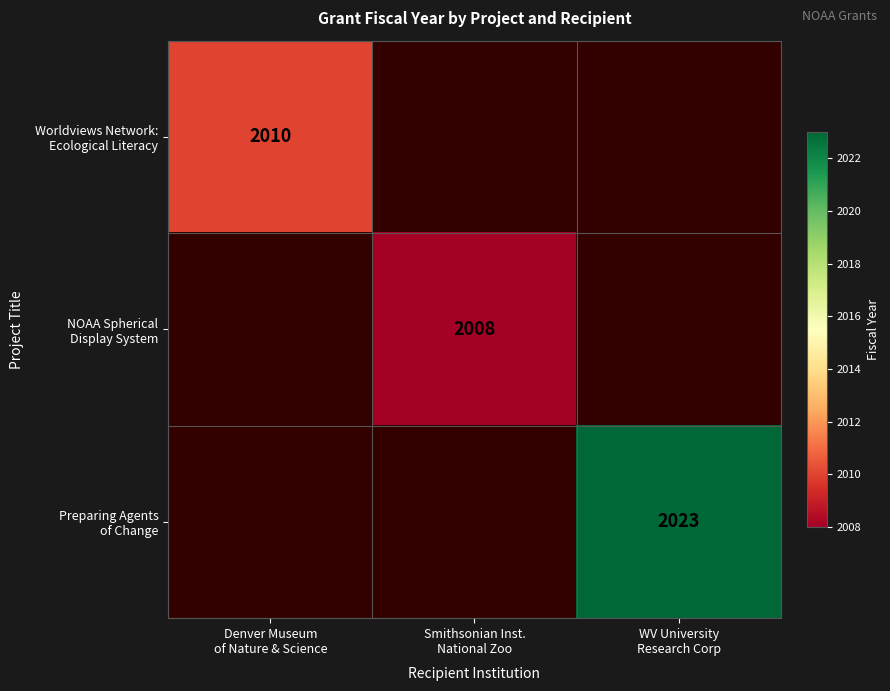

Count the number of data series in this chart.

3